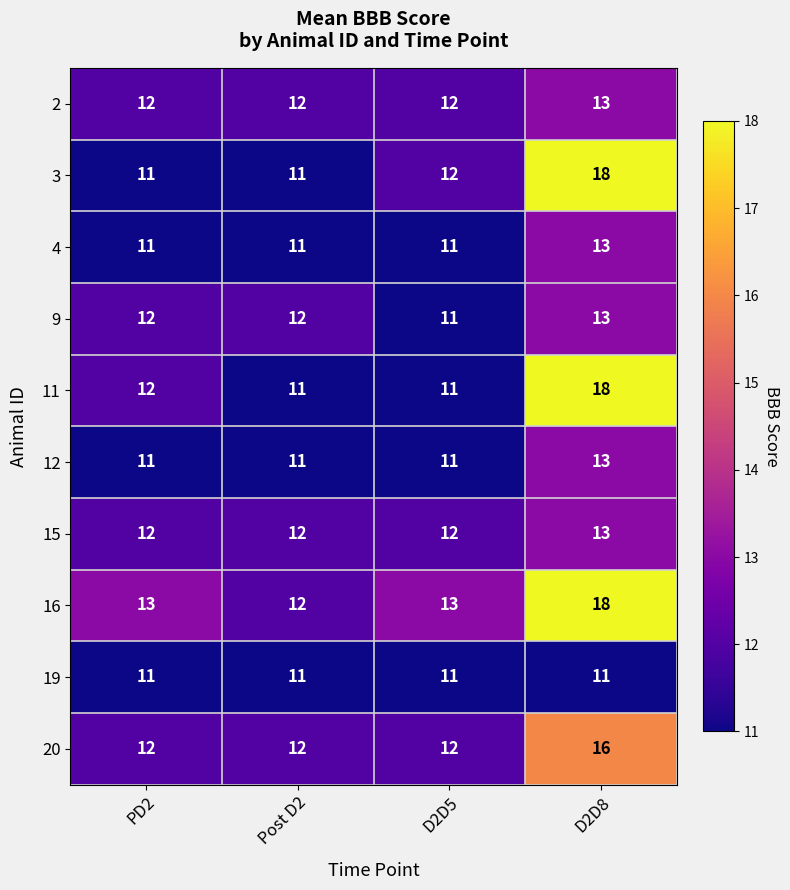

The value of 11 at D2D5 is 11. True or false?

True